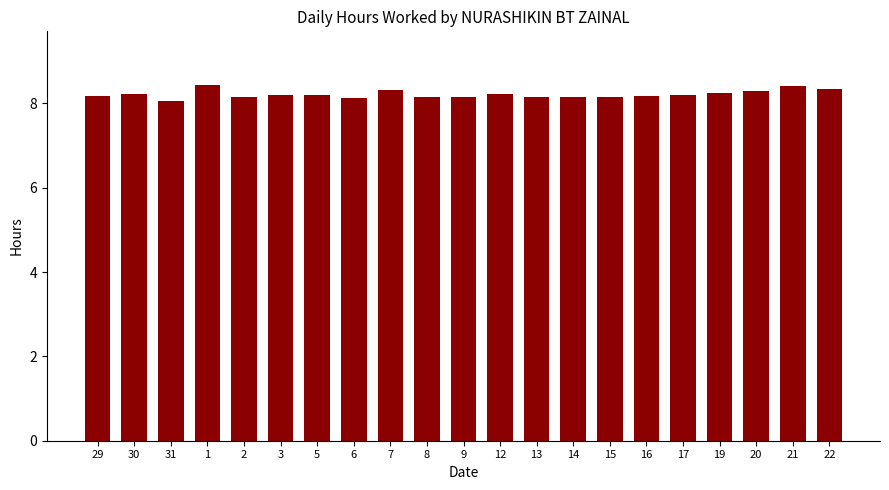

Is it true that the value at 30 is 2.6?

False